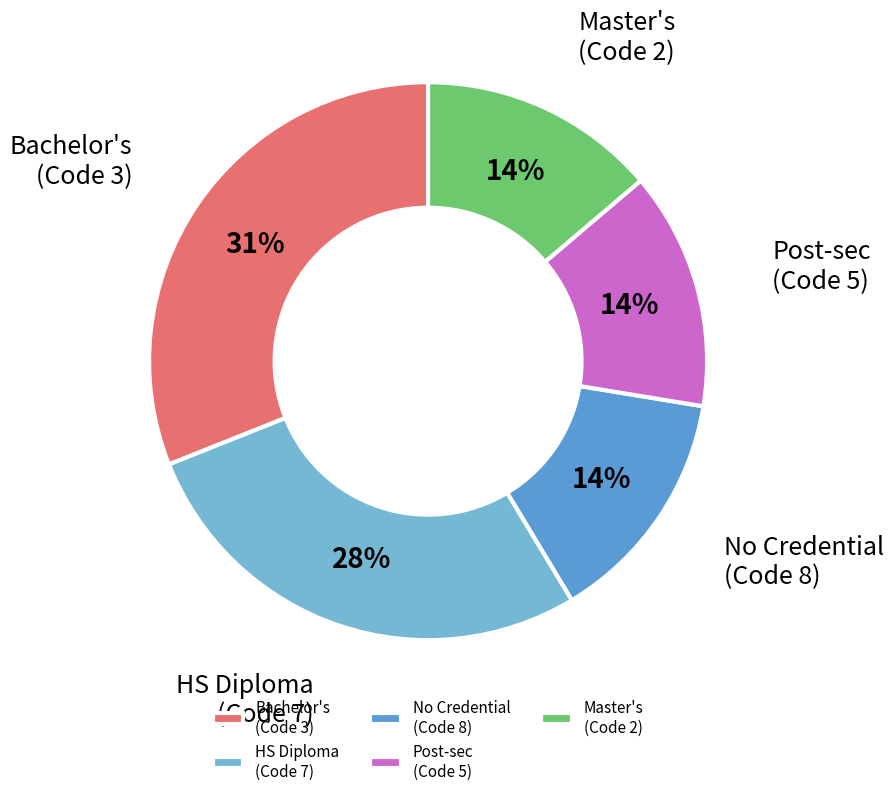

Count the number of slices in the pie.

5